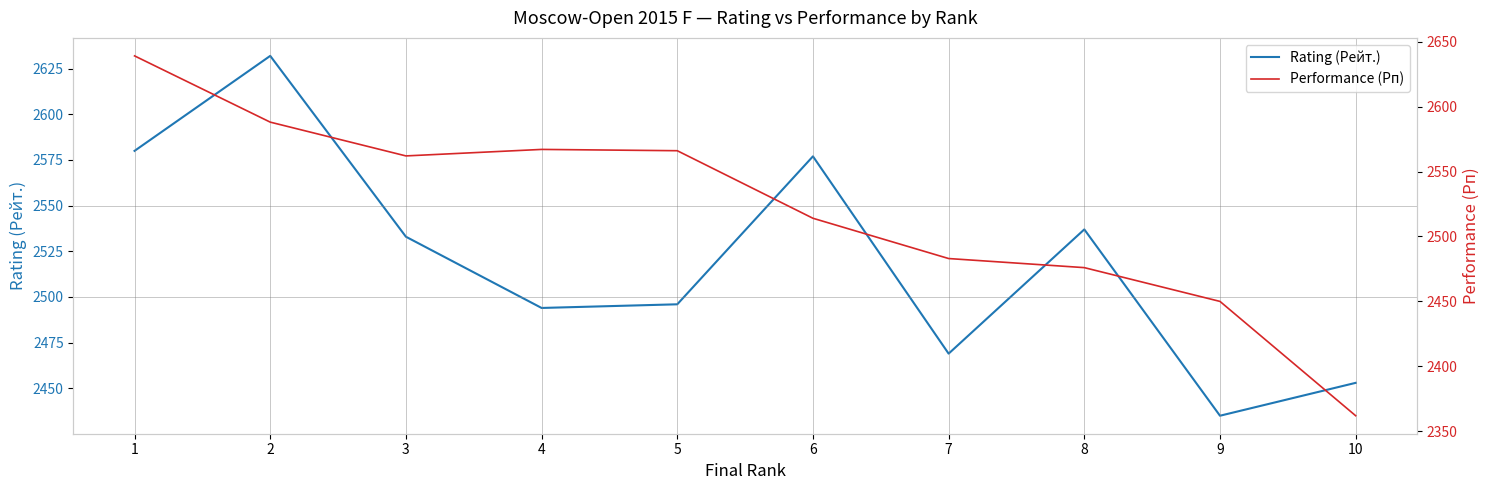

How many data points in Performance (Рп) are less than 2562?

5